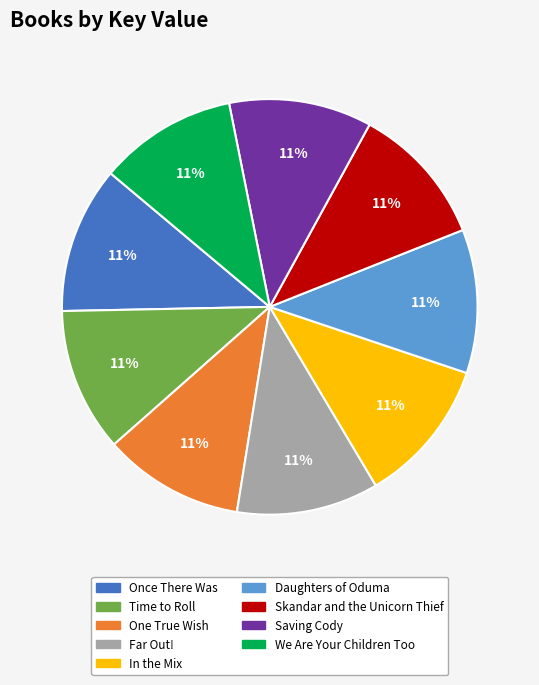

True or false: In the Mix accounts for 11% of the total.

True